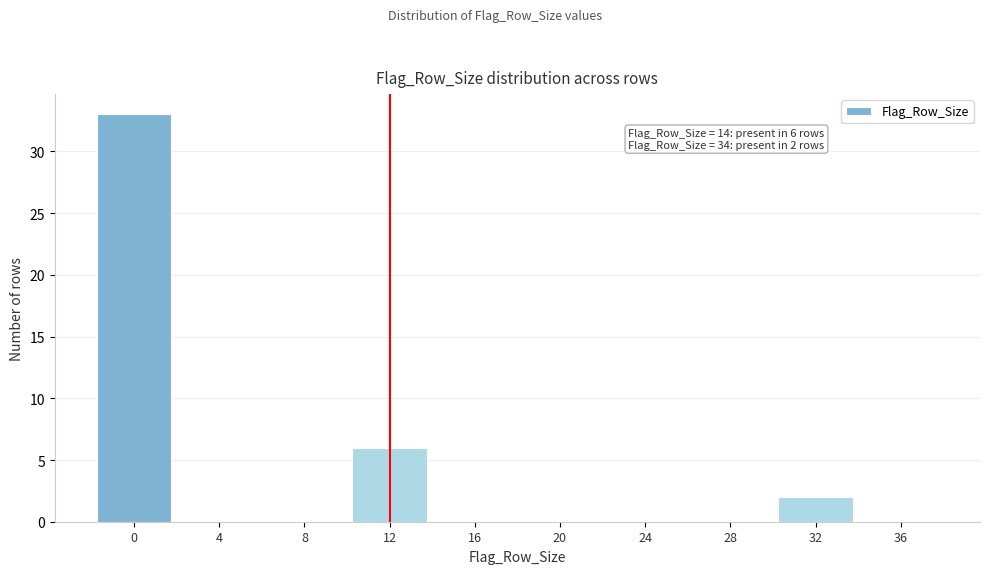

Reading left to right, extract all data points from this chart.

0=33	4=0	8=0	12=6	16=0	20=0	24=0	28=0	32=2	36=0